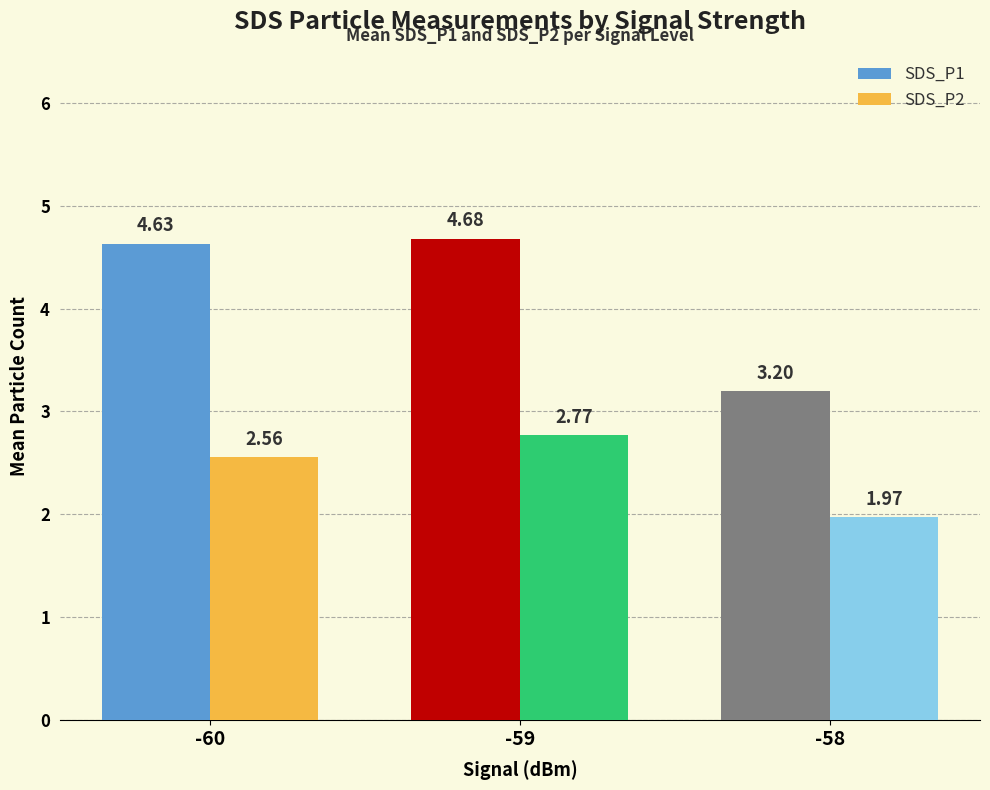

The value of SDS_P1 at -60 is 7.9. True or false?

False